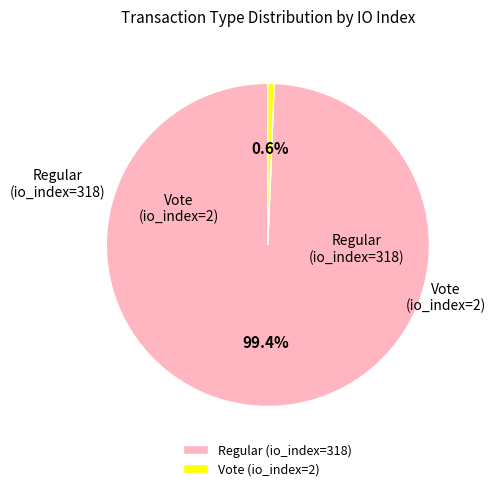

What is the largest slice in the pie chart?

Regular (io_index=318)